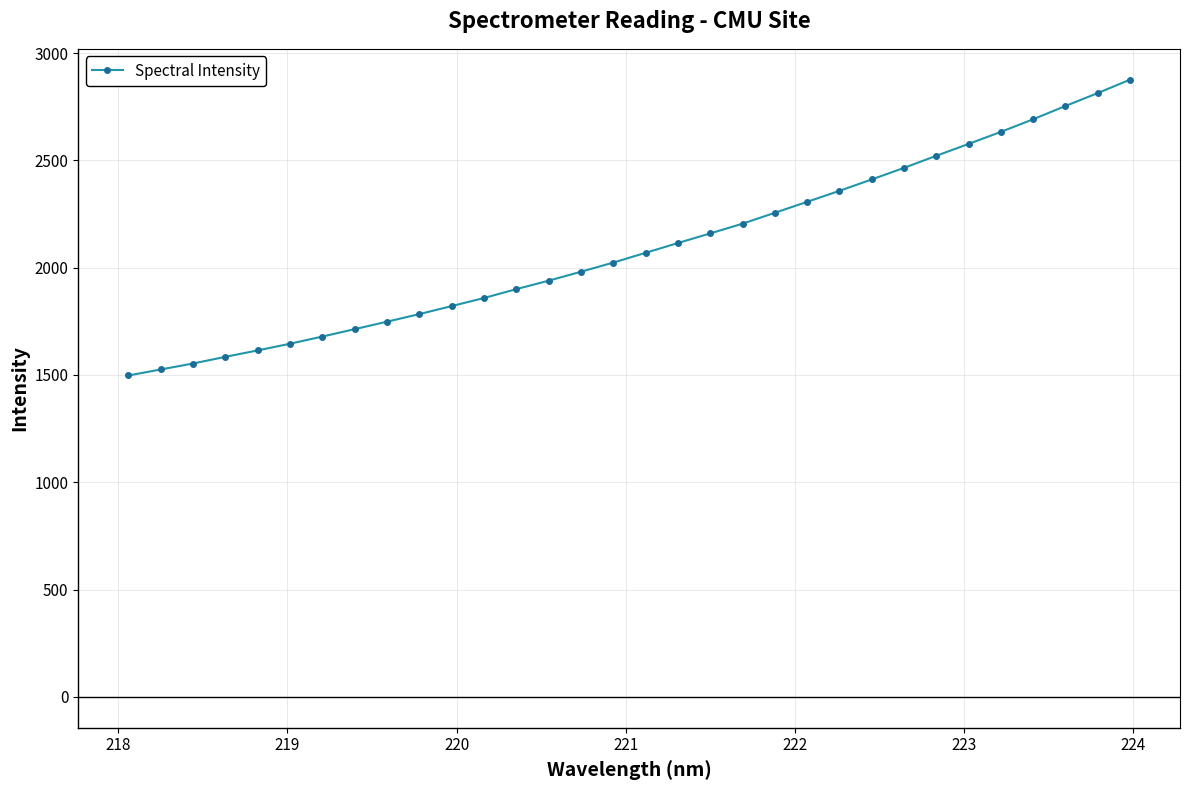

Reading left to right, extract all data points from this chart.

1497.6	1525.6	1553.4	1584.5	1614.5	1645.6	1679.1	1713.6	1748.4	1783.7	1821.1	1858.7	1900.0	1939.4	1981.1	2023.8	2069.2	2114.8	2159.6	2204.9	2255.6	2306.8	2357.9	2411.1	2464.9	2521.2	2576.6	2632.6	2691.5	2753.1	2813.3	2875.8